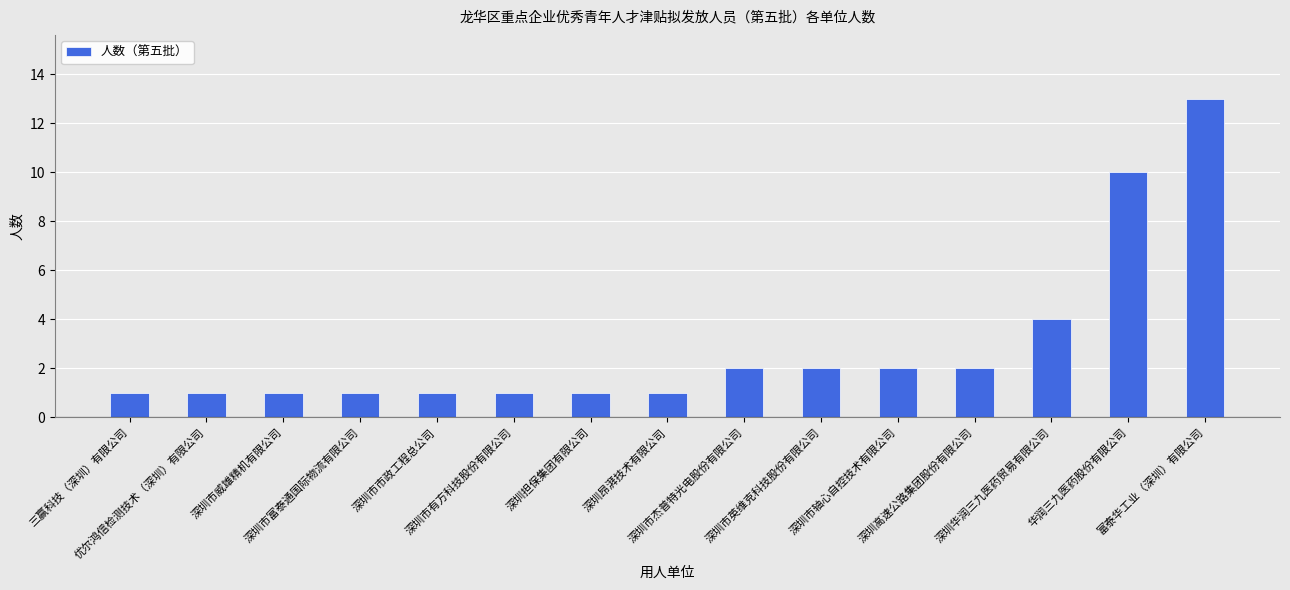

What is the smallest value displayed?

1